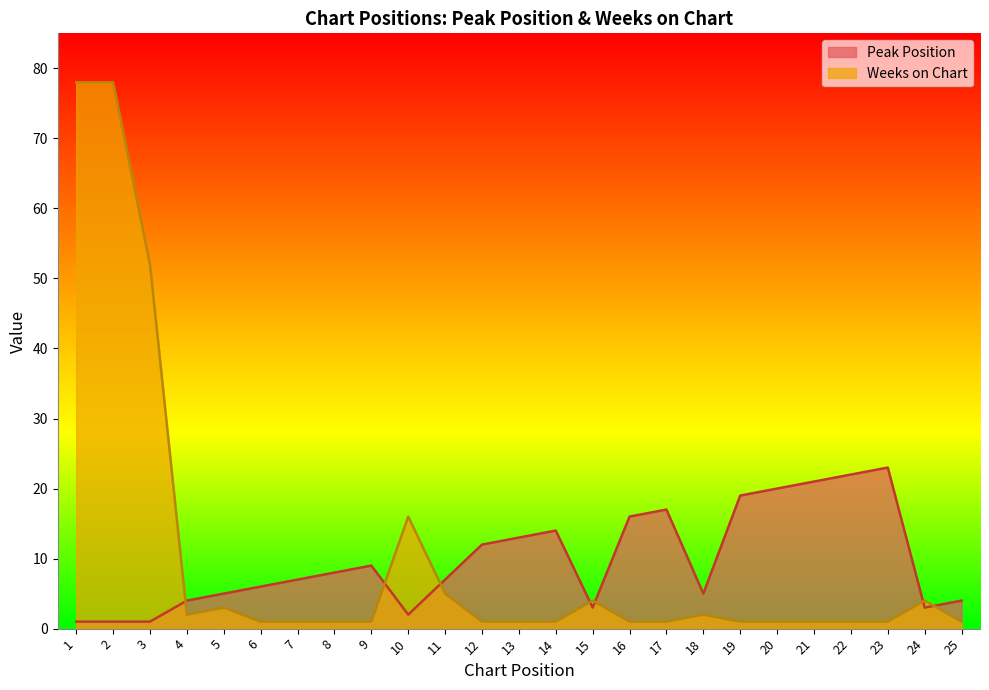

How many lines are shown in the chart?

2